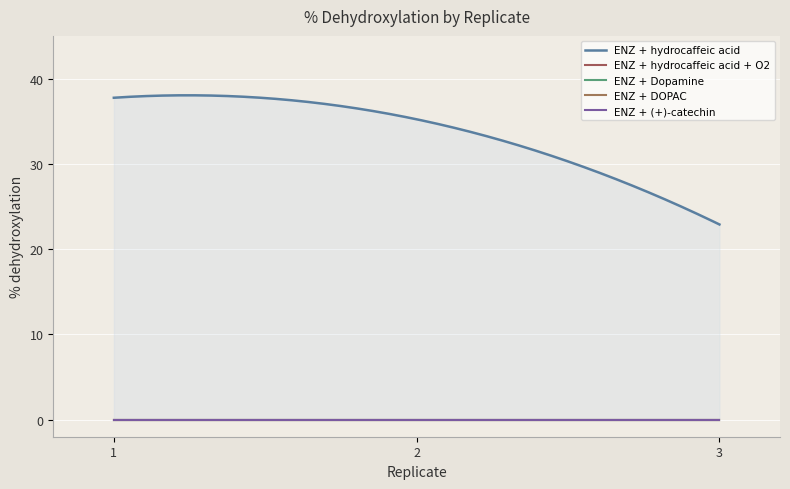

What is the lowest value of the ENZ + hydrocaffeic acid series?

22.9